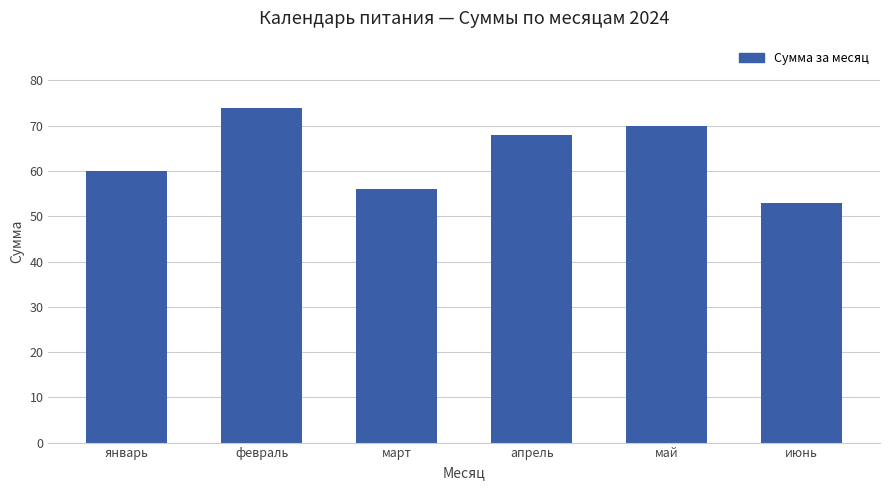

How many values are below 68?

3